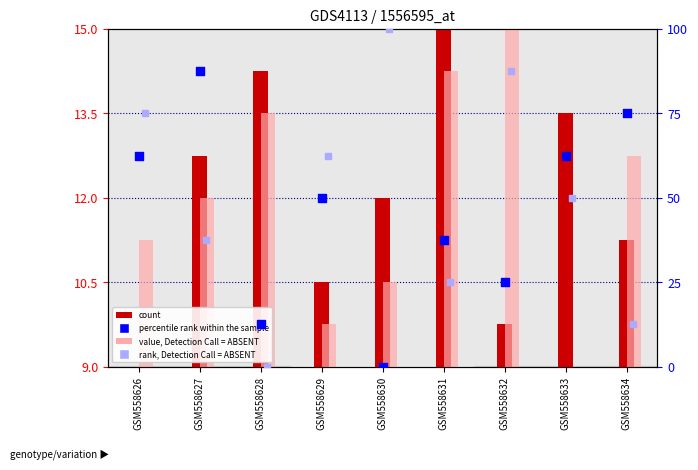

Which series contains the highest Y value?

rank, Detection Call = ABSENT